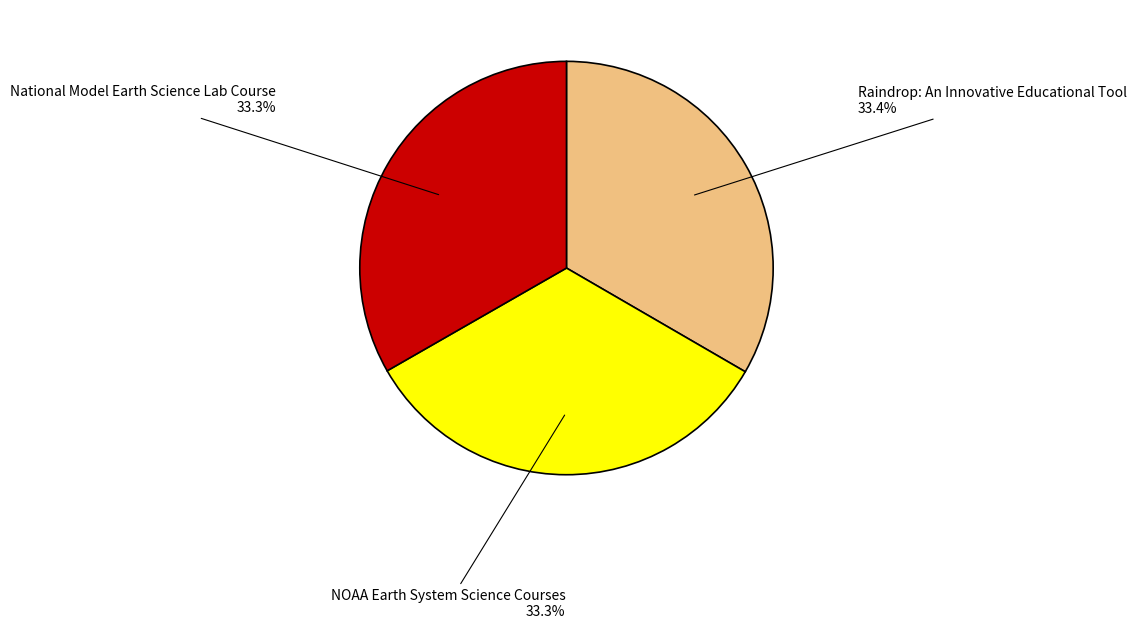

What percentage is NOT represented by NOAA Earth System Science Courses?

66.7%